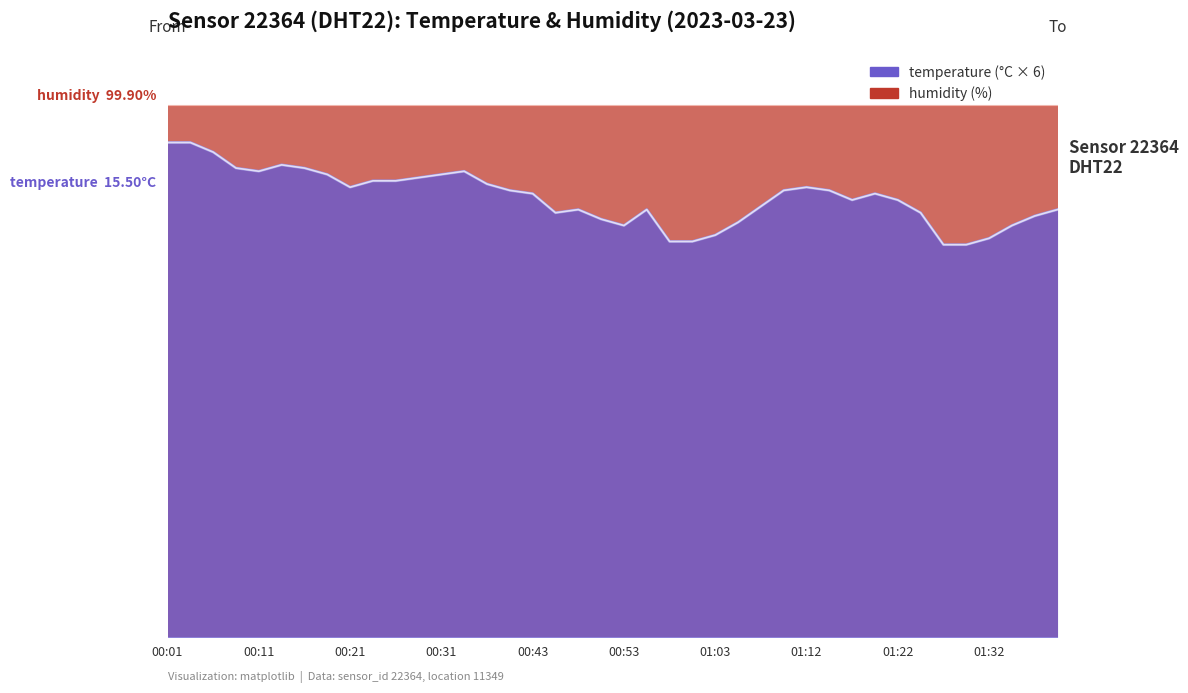

True or false: the data has more than 2 interior local peaks.

True